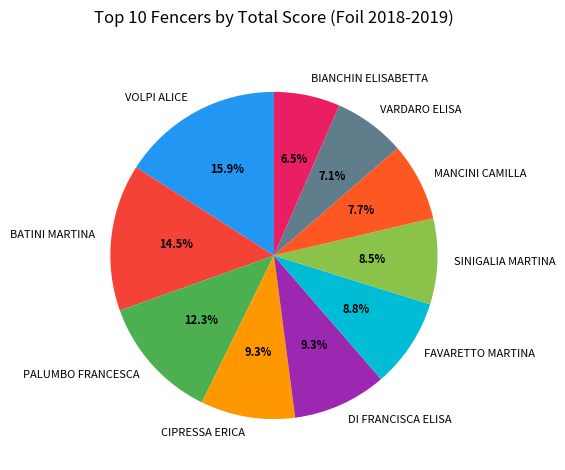

Is there a majority slice in this chart?

No